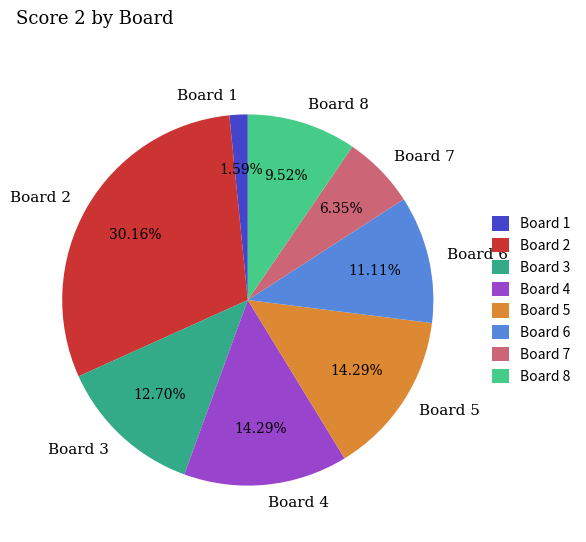

What percentage is the Board 7 slice, to the nearest percent?

6%